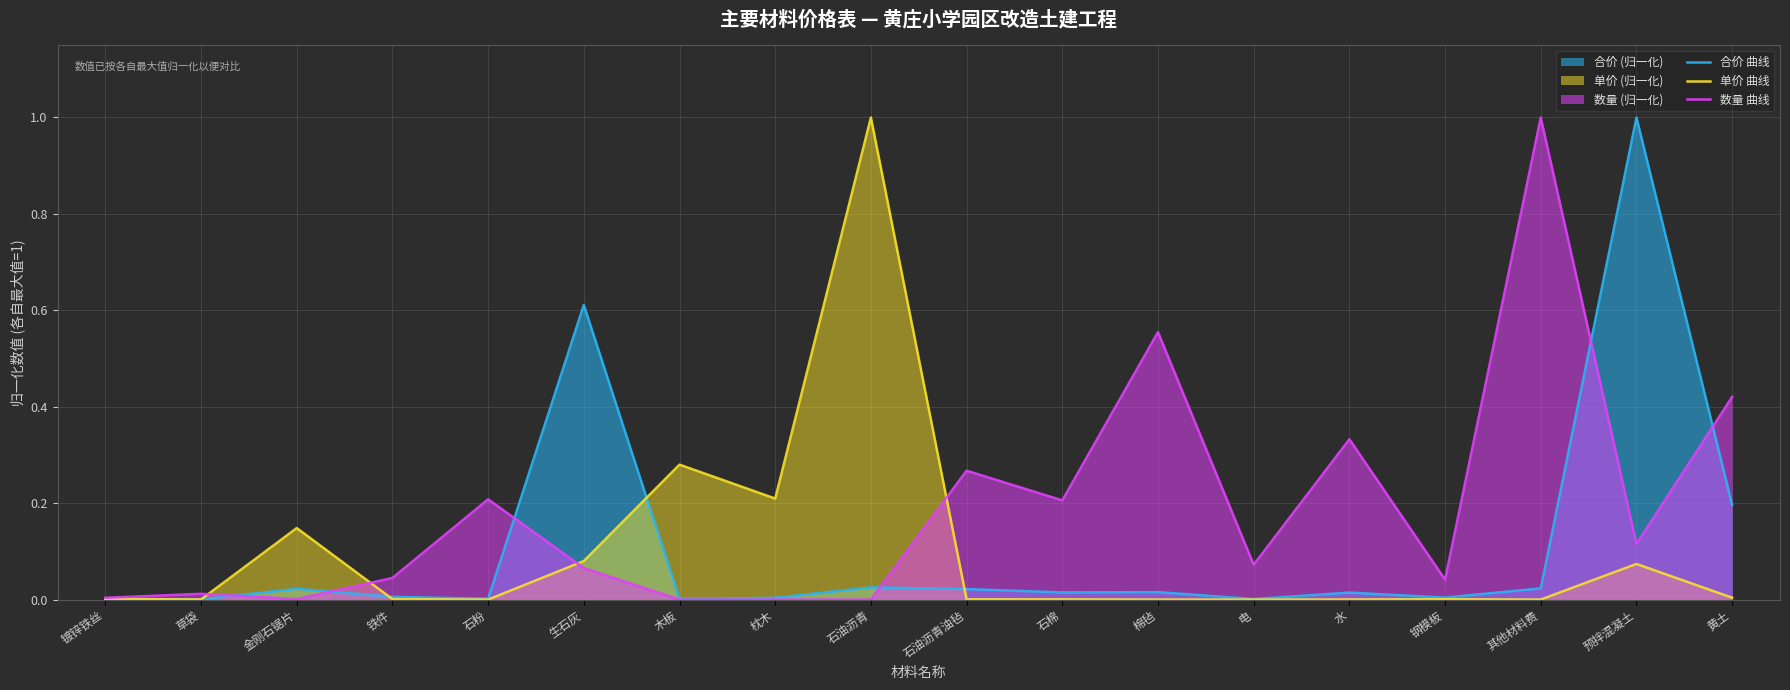

Reading left to right, what are all the values shown in this chart?

合价 曲线: 镀锌铁丝=0.0	草袋=0.0	金刚石锯片=0.0	铁件=0.0	石粉=0.0	生石灰=0.6	木板=0.0	枕木=0.0	石油沥青=0.0	石油沥青油毡=0.0	石棉=0.0	棉毡=0.0	电=0.0	水=0.0	钢模板=0.0	其他材料费=0.0	预拌混凝土=1.0	黄土=0.2
单价 曲线: 镀锌铁丝=0.0	草袋=0.0	金刚石锯片=0.1	铁件=0.0	石粉=0.0	生石灰=0.1	木板=0.3	枕木=0.2	石油沥青=1.0	石油沥青油毡=0.0	石棉=0.0	棉毡=0.0	电=0.0	水=0.0	钢模板=0.0	其他材料费=0.0	预拌混凝土=0.1	黄土=0.0
数量 曲线: 镀锌铁丝=0.0	草袋=0.0	金刚石锯片=0.0	铁件=0.0	石粉=0.2	生石灰=0.1	木板=0.0	枕木=0.0	石油沥青=0.0	石油沥青油毡=0.3	石棉=0.2	棉毡=0.6	电=0.1	水=0.3	钢模板=0.0	其他材料费=1.0	预拌混凝土=0.1	黄土=0.4